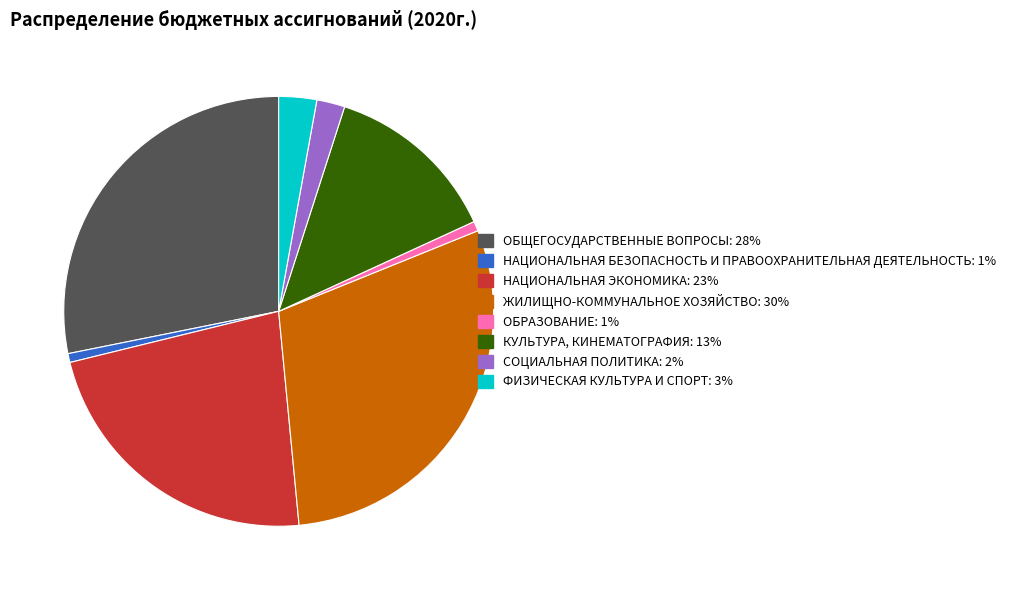

What is the ratio of the value at СОЦИАЛЬНАЯ ПОЛИТИКА to the value at ФИЗИЧЕСКАЯ КУЛЬТУРА И СПОРТ?

0.7